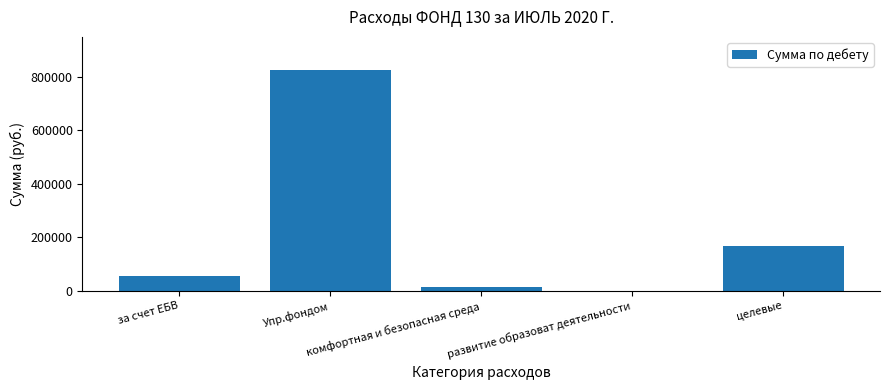

How many distinct data groups are displayed?

1